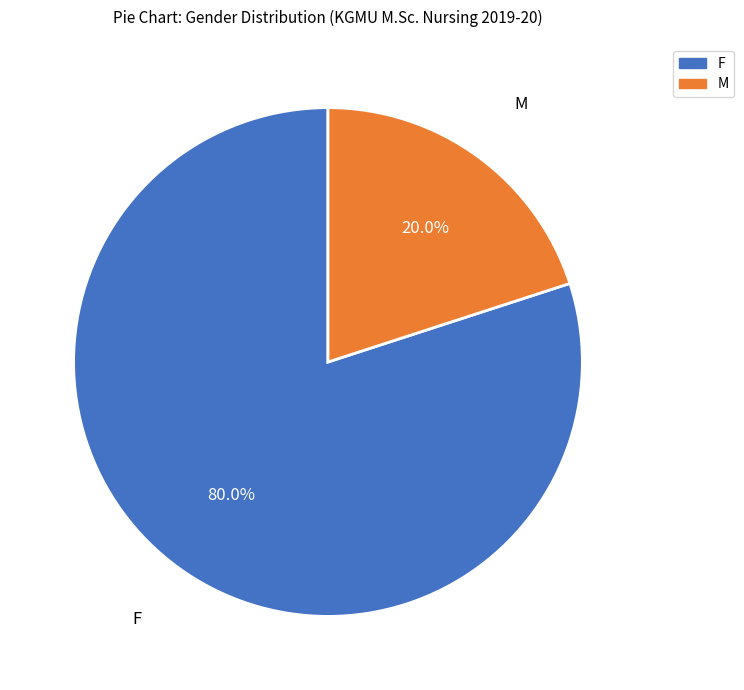

What is the ratio of the value at F to the value at M?

4.0